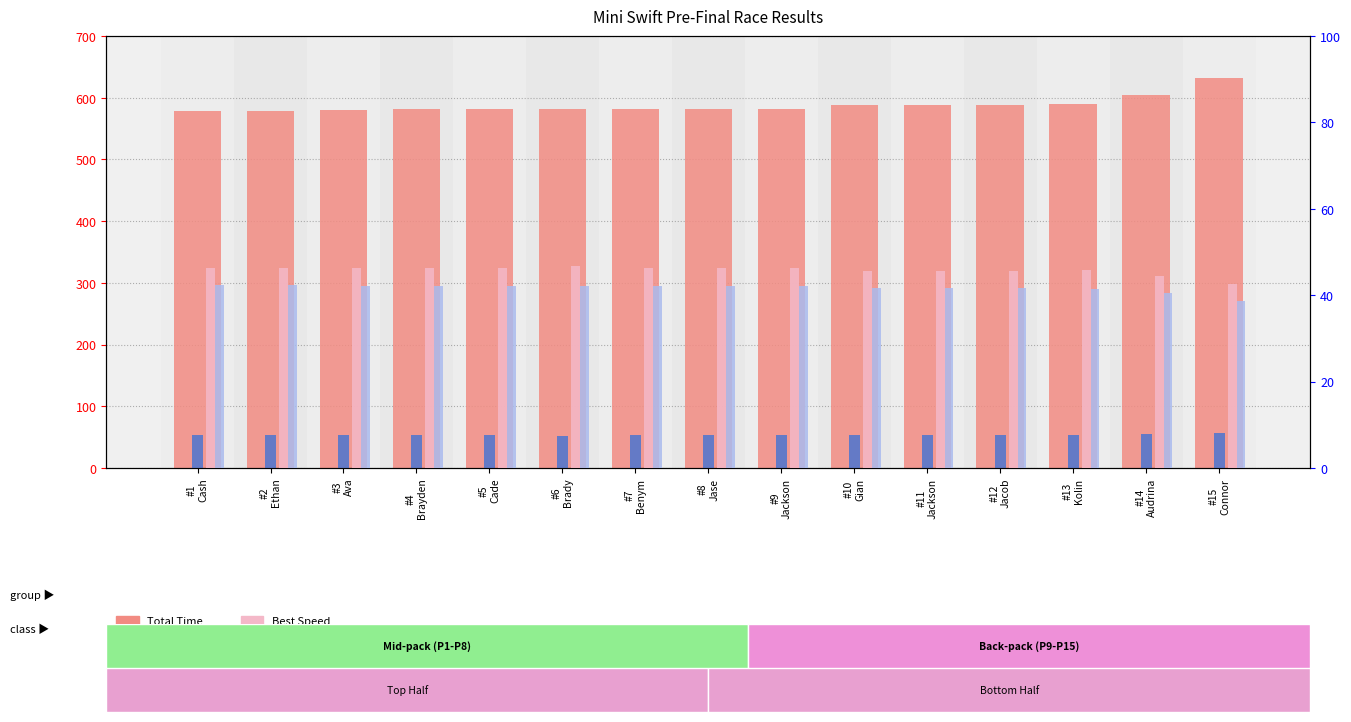

Which has a higher value, #8
Jase or #3
Ava?

#8
Jase